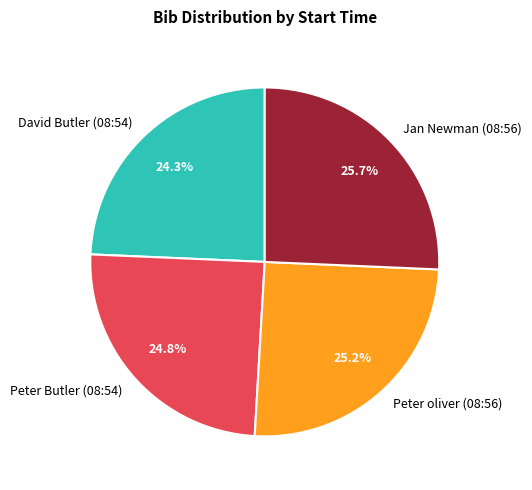

What is the ratio of the value at Peter Butler (08:54) to the value at Peter oliver (08:56)?

1.0